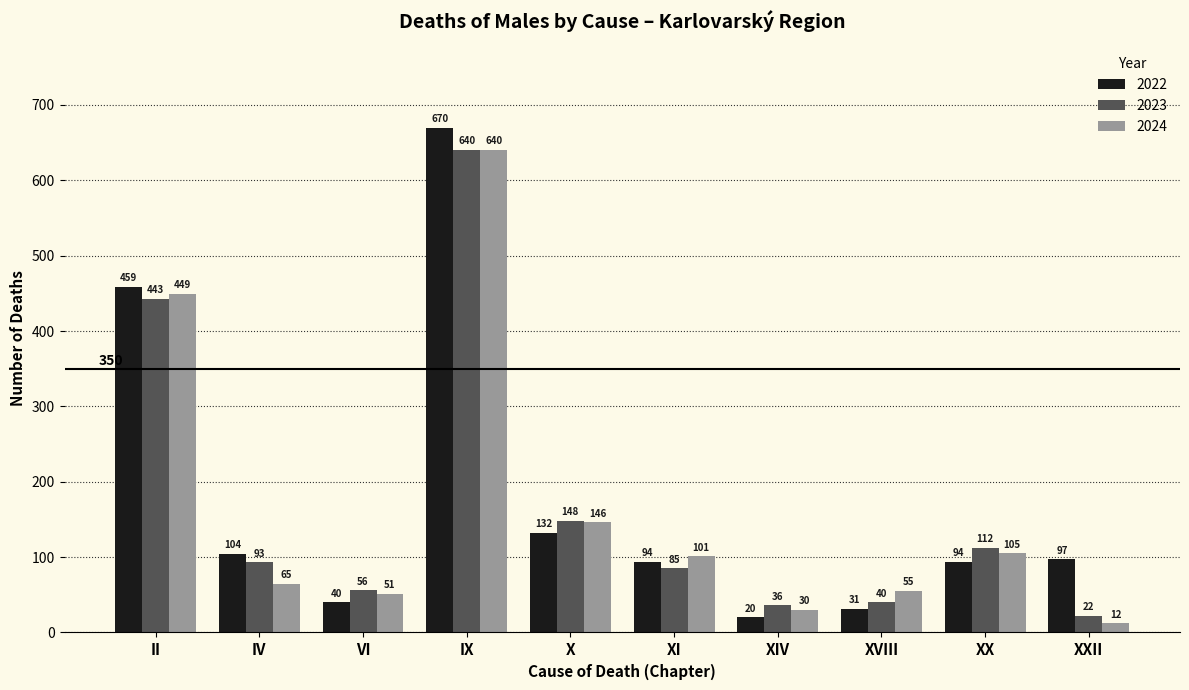

What are all the series names shown in the legend?

2022, 2023, 2024